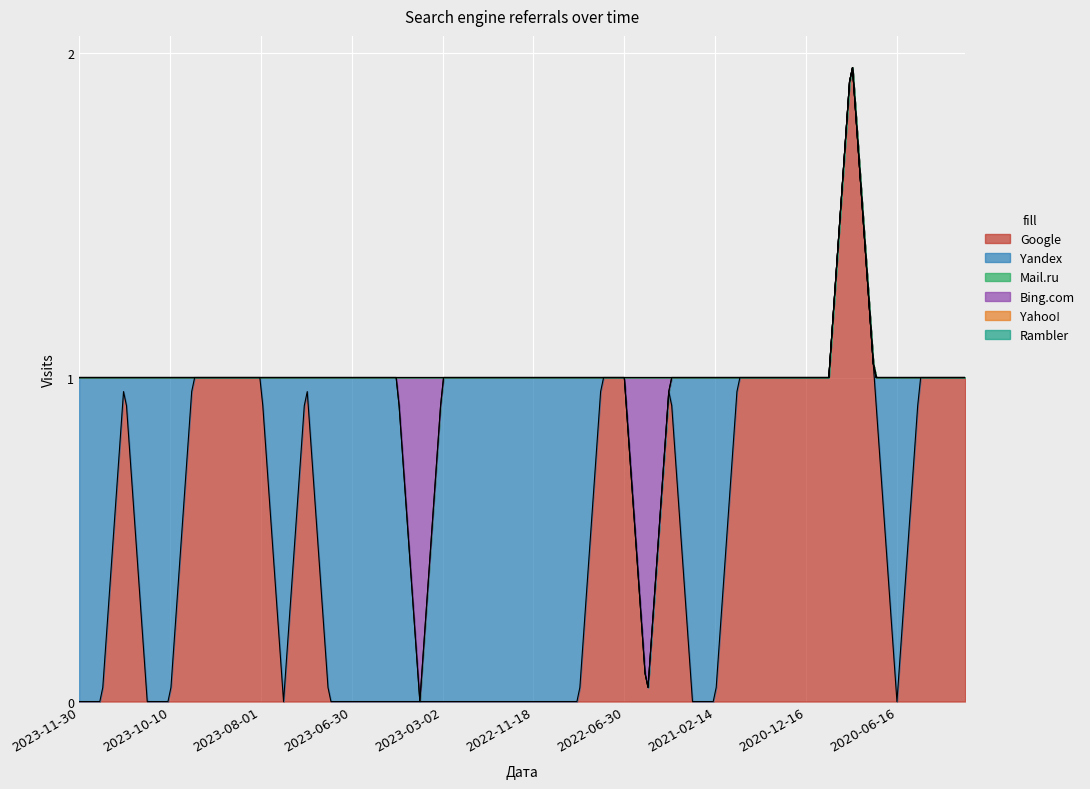

Which category has the lowest value across all series?

2023-11-30